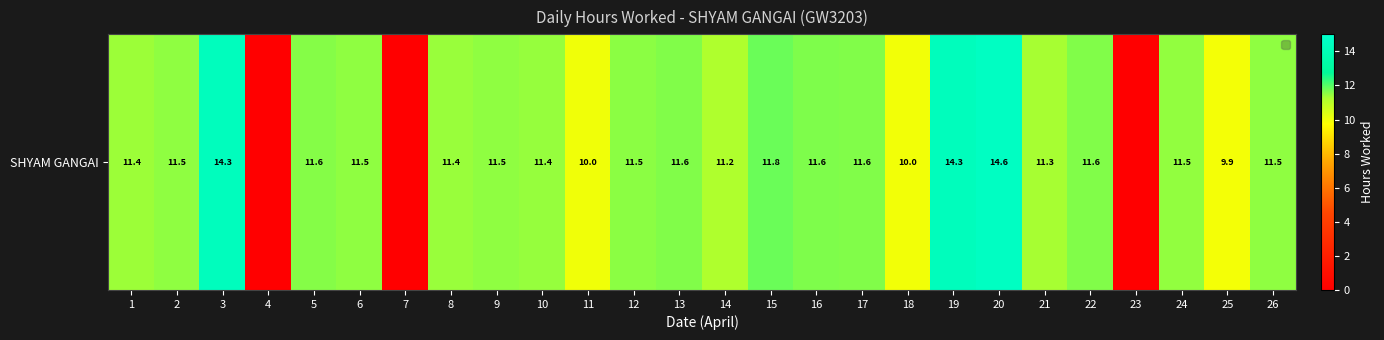

Reading left to right, extract all data points from this chart.

1=11.4	2=11.5	3=14.3	4=0.0	5=11.6	6=11.5	7=0.0	8=11.4	9=11.5	10=11.4	11=10.0	12=11.5	13=11.6	14=11.2	15=11.8	16=11.6	17=11.6	18=10.0	19=14.3	20=14.6	21=11.3	22=11.6	23=0.0	24=11.5	25=9.9	26=11.5